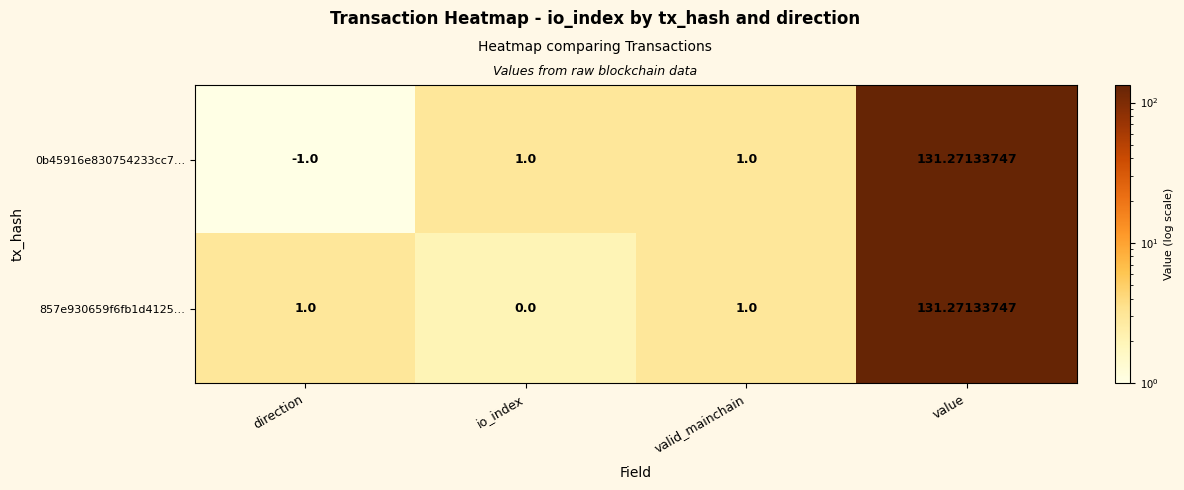

At which category is the sum across all series the highest?

value